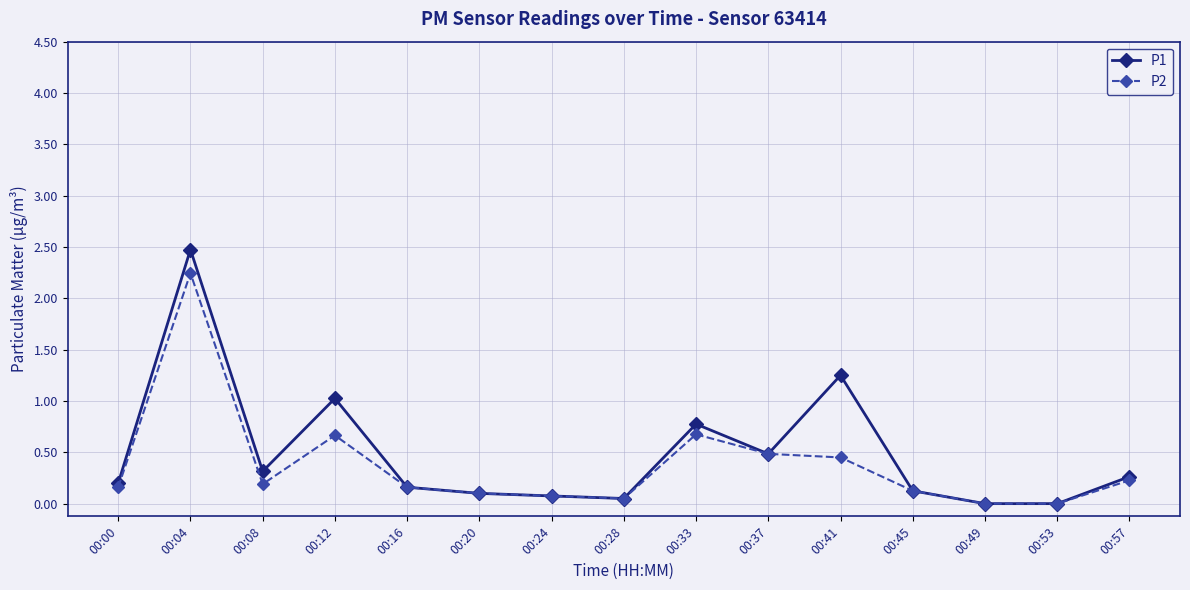

At which category is the sum across all series the highest?

00:04